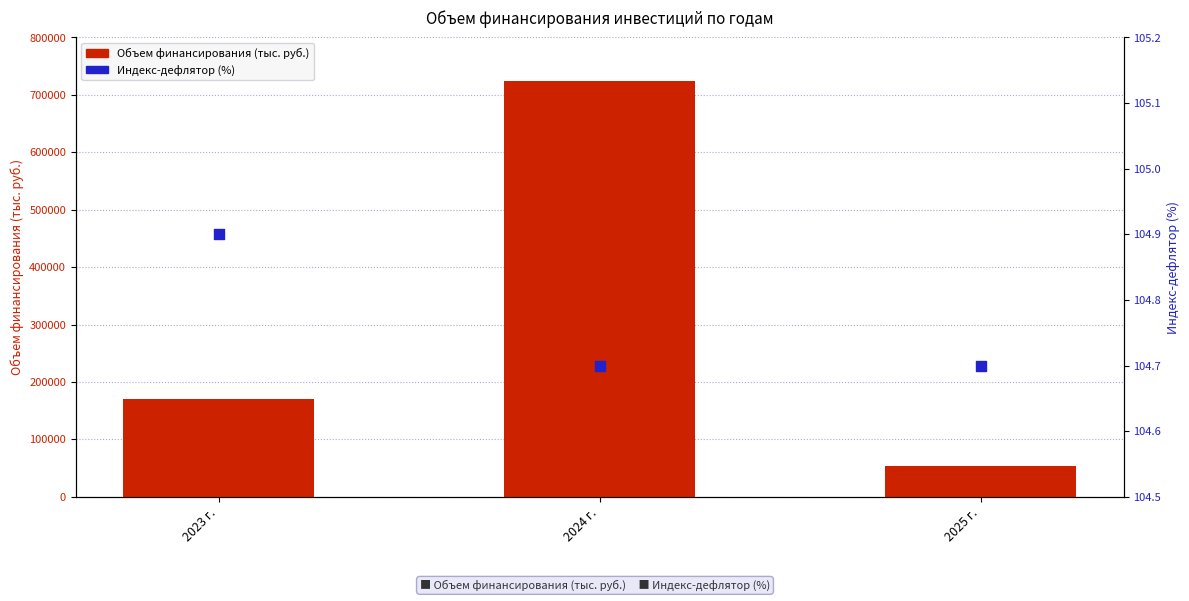

Which series contains the highest Y value?

Объем финансирования (тыс. руб.)